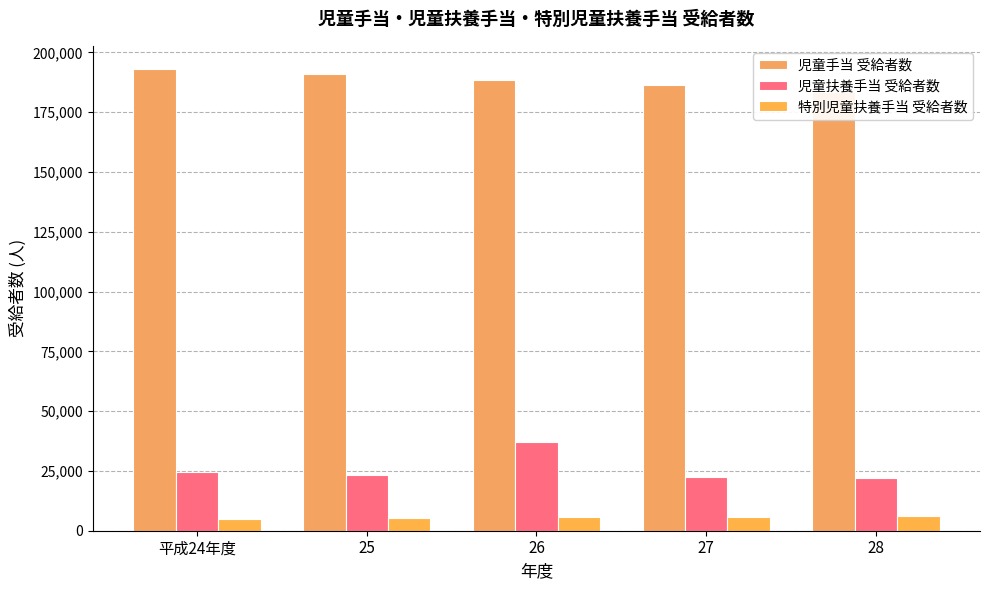

The value of 児童扶養手当 受給者数 at 27 is 11917. True or false?

False